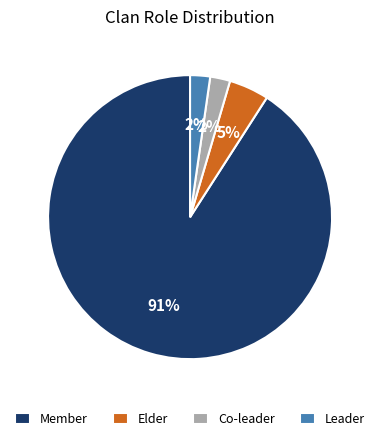

True or false: Leader accounts for 2% of the total.

True